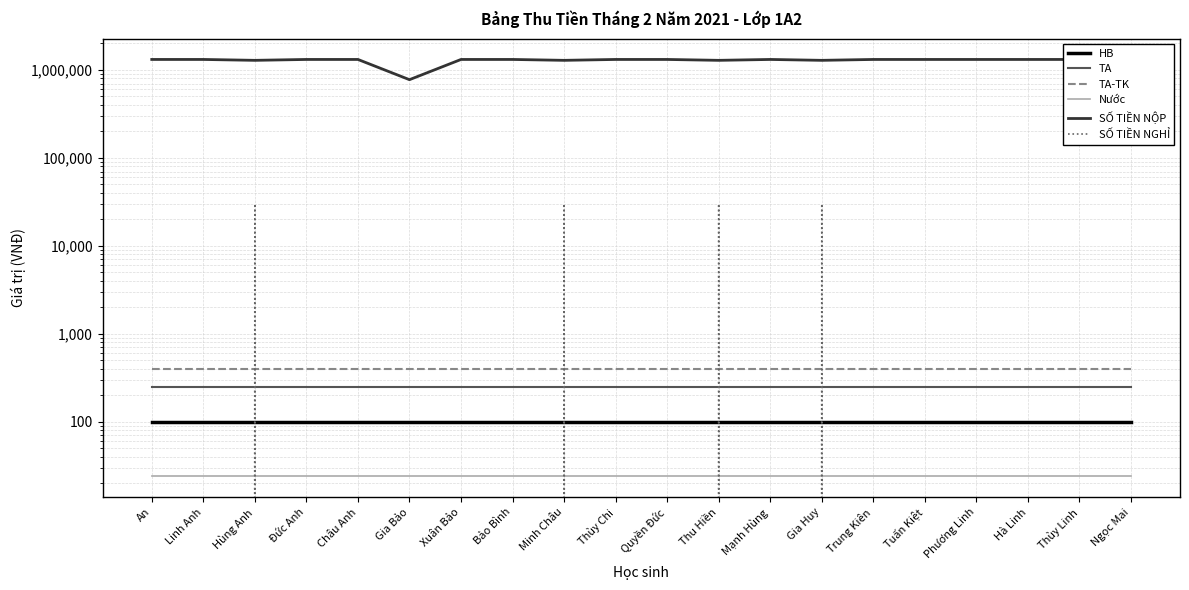

What is the label of the 2nd point from the left?

Linh Anh